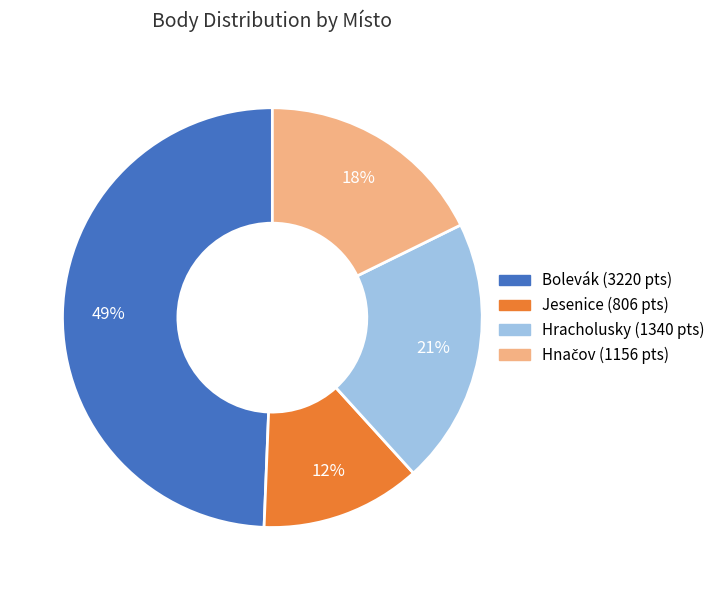

To the nearest percent, what is the difference between the largest and smallest slice percentages?

37%